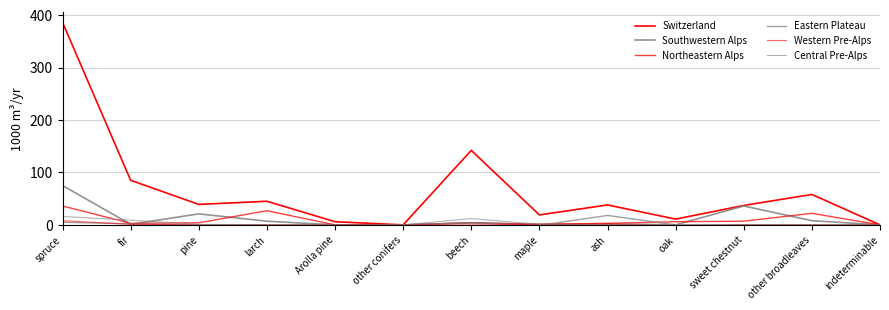

The Eastern Plateau series shows 4 at beech. True or false?

True